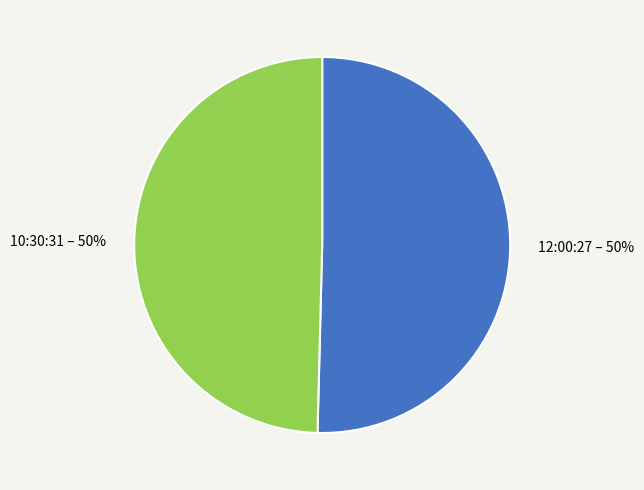

To the nearest percent, what percentage of the pie is 12:00:27?

50%